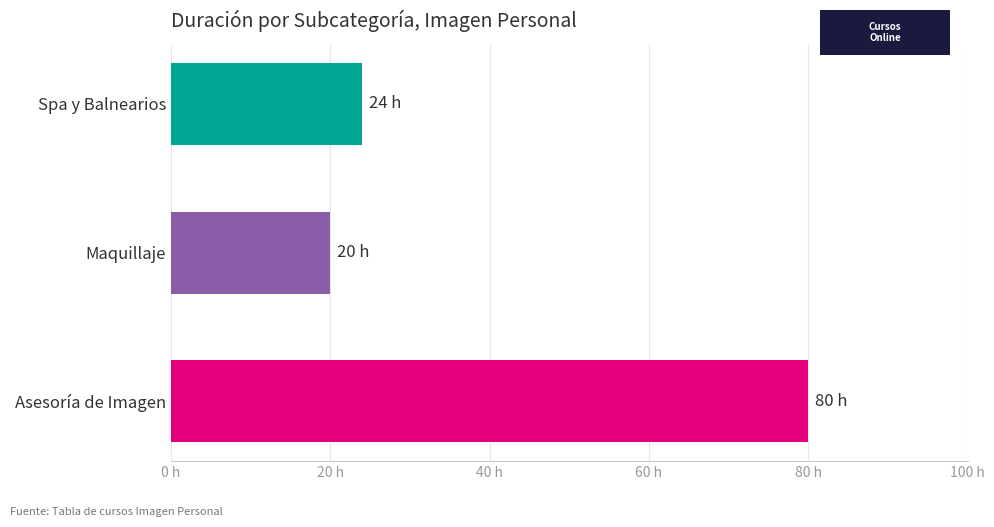

Does the chart contain any negative values?

No